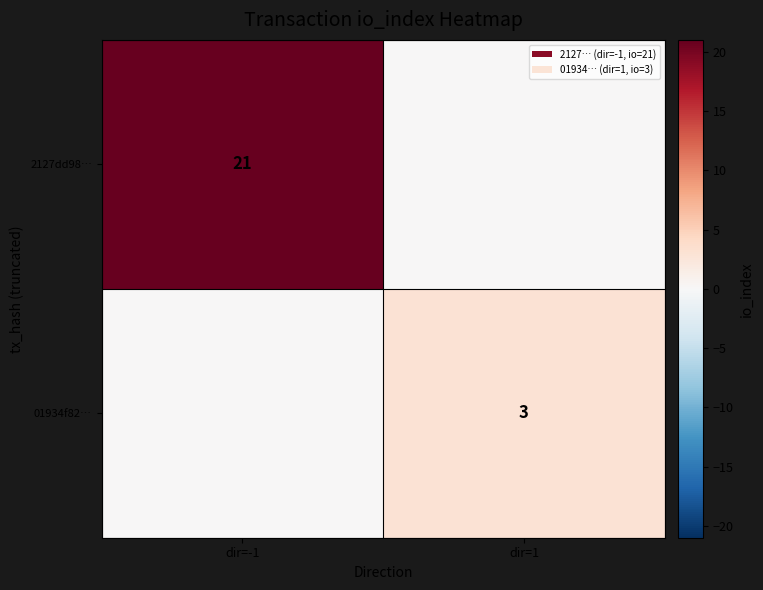

Is the value of 2127dd98… at dir=-1 greater than the value of 01934f82… at dir=1?

Yes